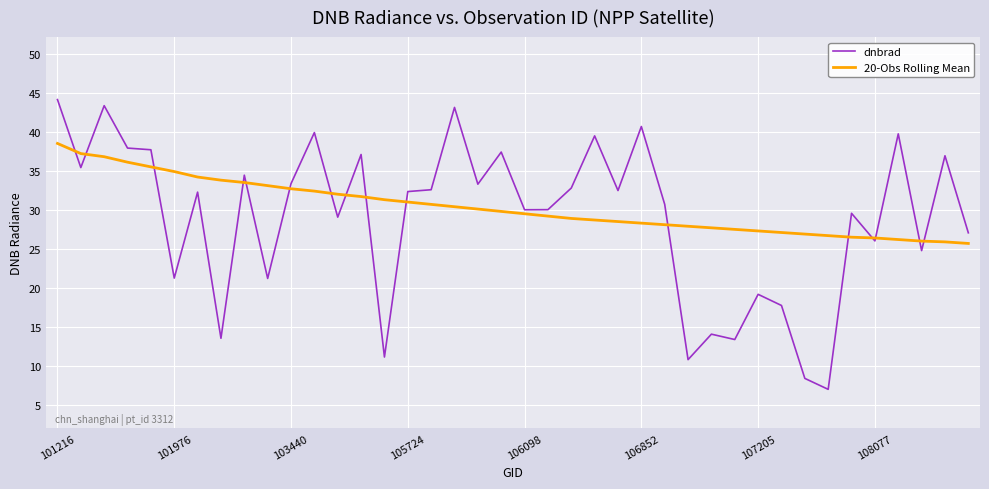

How many series are shown in this chart?

2